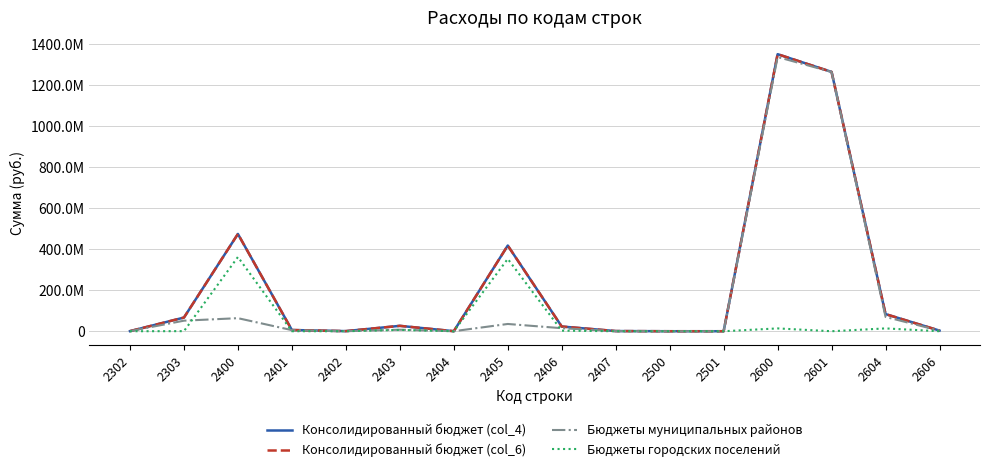

What is the difference between the highest and lowest values at 2303?

66184339.2